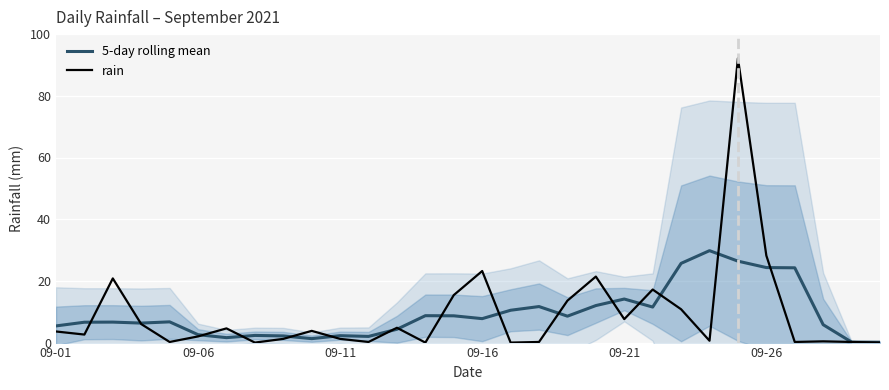

What is the difference between the second highest and minimum values in the 5-day rolling mean series?

26.3